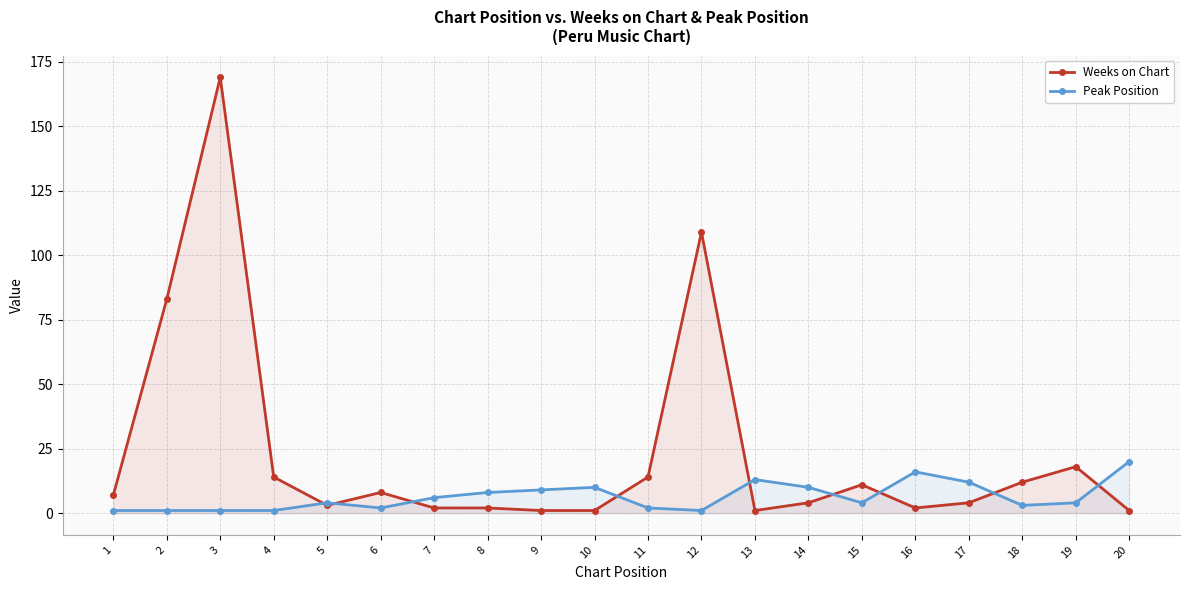

What is the value of the Peak Position point at the 14th from the left?

10